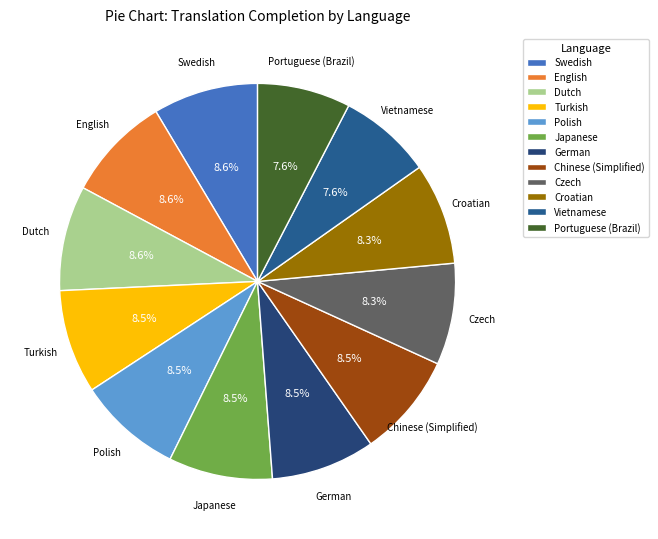

Is the sum of Portuguese (Brazil) and Vietnamese greater than half?

No